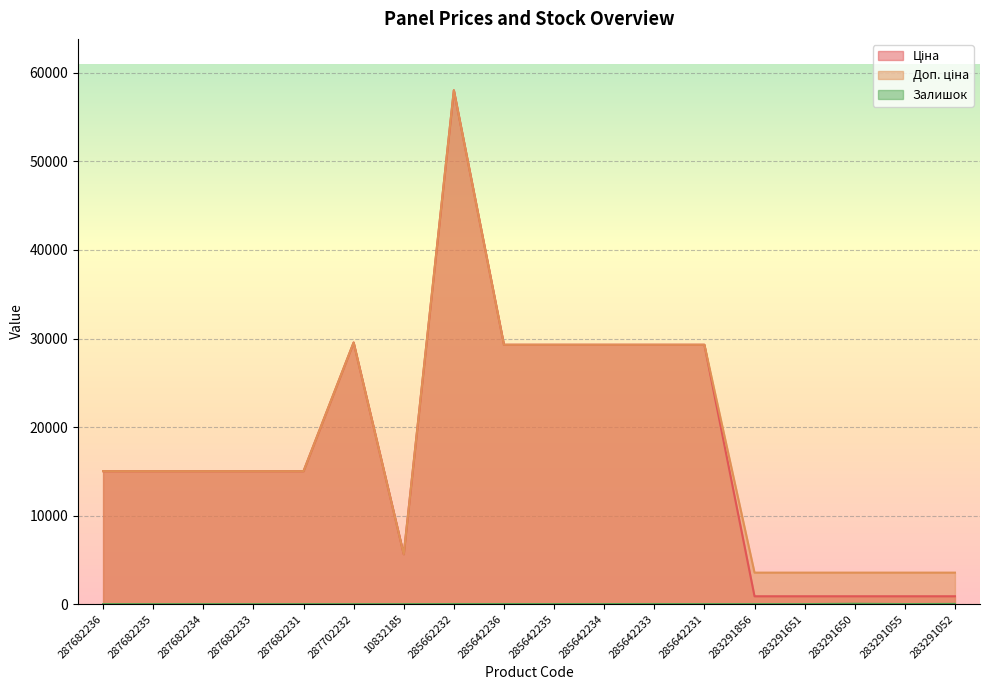

True or false: Залишок and Доп. ціна cross at least once.

False